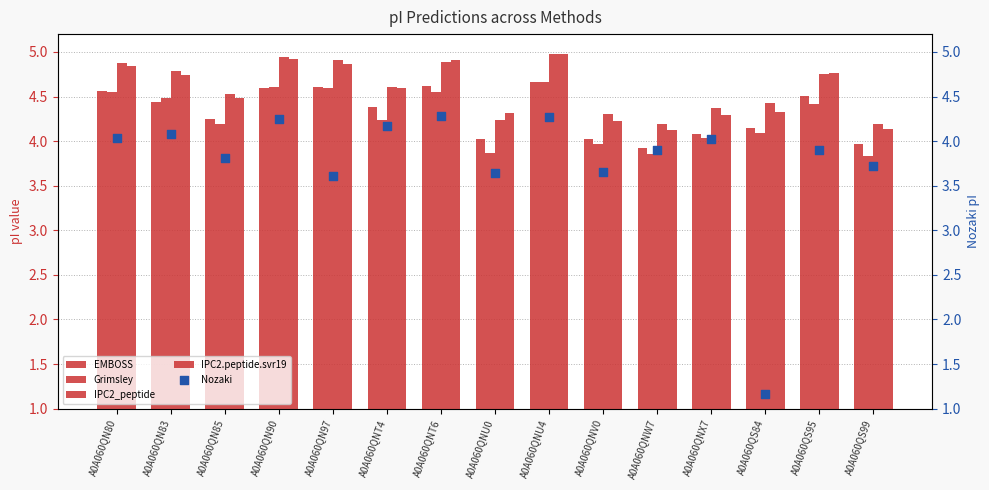

What are all the series names shown in the legend?

EMBOSS, Grimsley, IPC2_peptide, IPC2.peptide.svr19, Nozaki